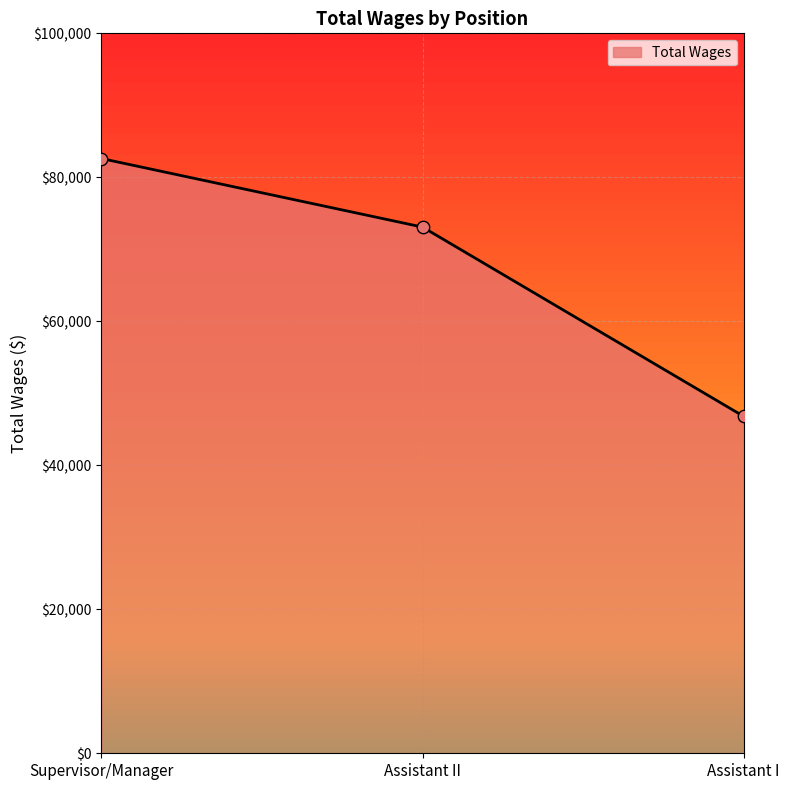

Approximately how many times larger is the value at Supervisor/Manager compared to Assistant I?

1.8